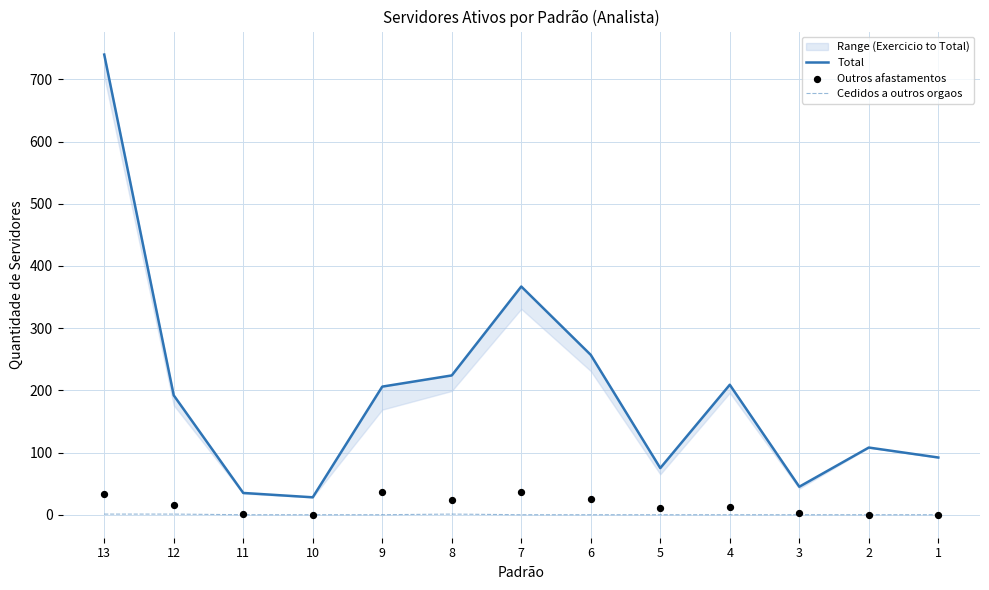

Which series contains the lowest Y value?

Cedidos a outros orgaos